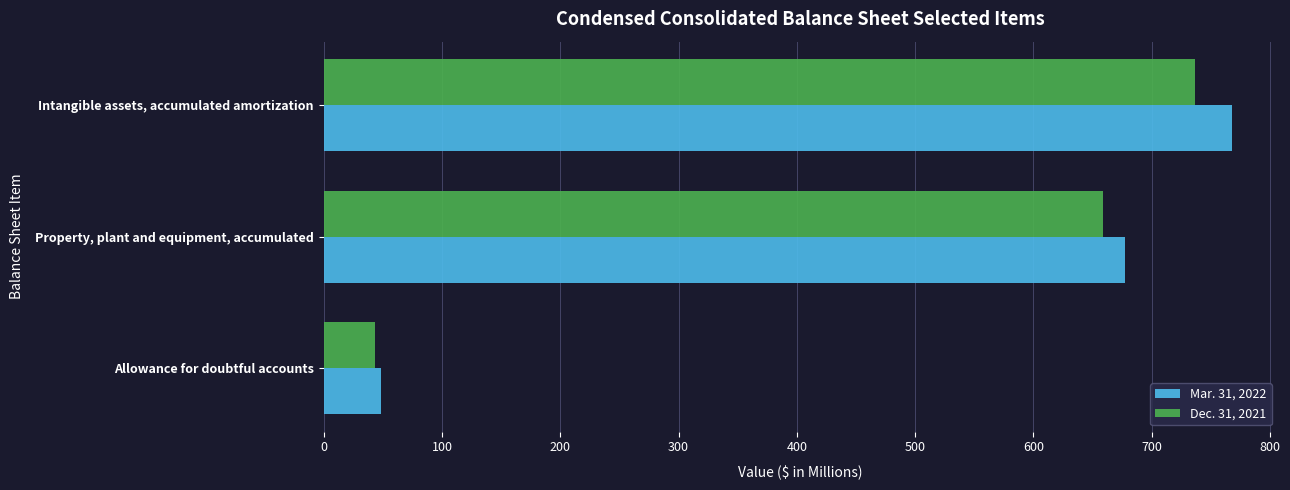

The value of Dec. 31, 2021 at Intangible assets, accumulated amortization is 736.6. True or false?

True